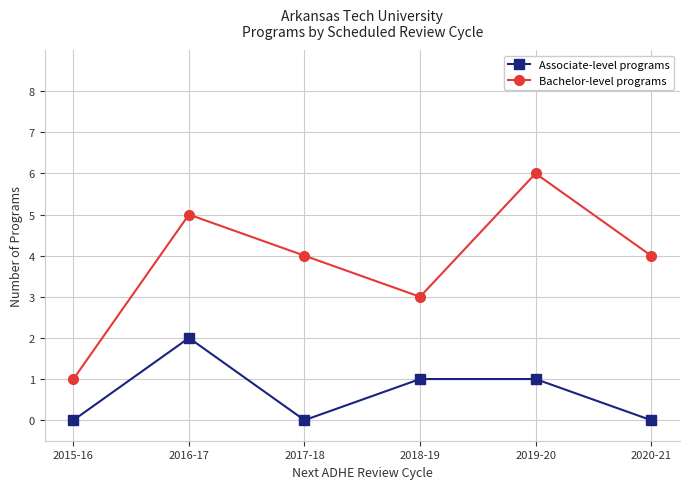

What is the maximum value shown in the chart?

6